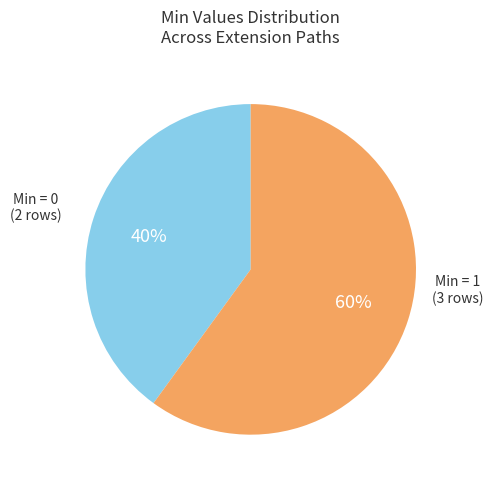

To the nearest percent, what is the difference between the largest and smallest slice percentages?

20%